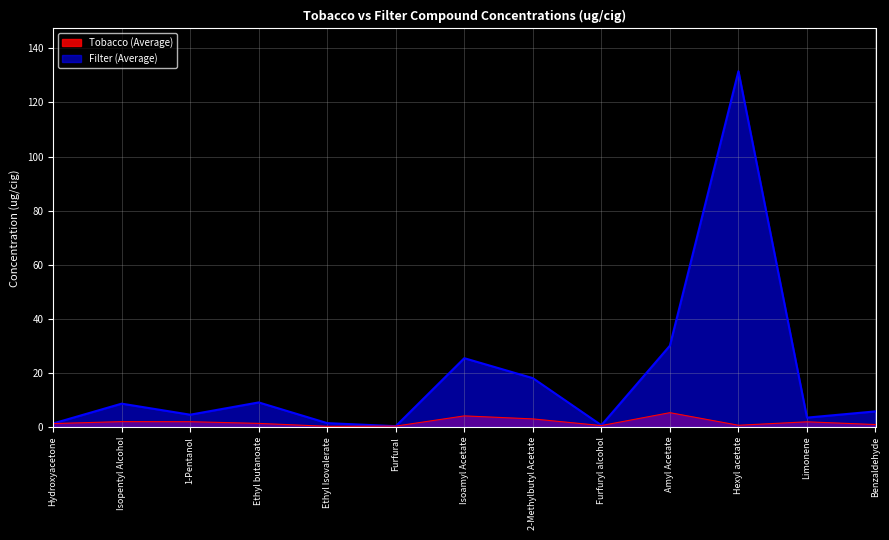

The value of Filter (Average) at Hydroxyacetone is 1.3. True or false?

True